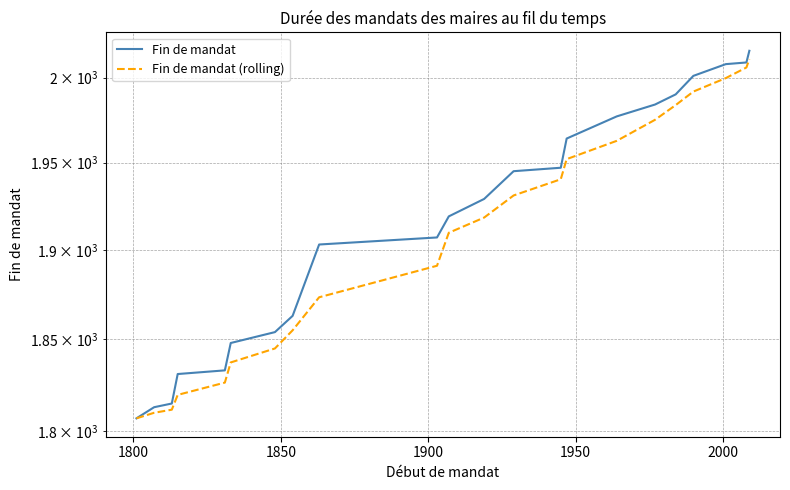

Is it true that Fin de mandat equals 2871.4 at 2000?

False